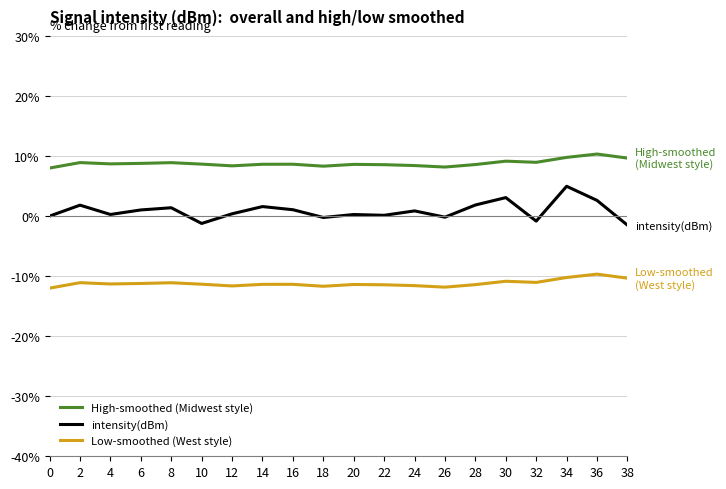

True or false: Low-smoothed (West style) and High-smoothed (Midwest style) cross at least once.

False